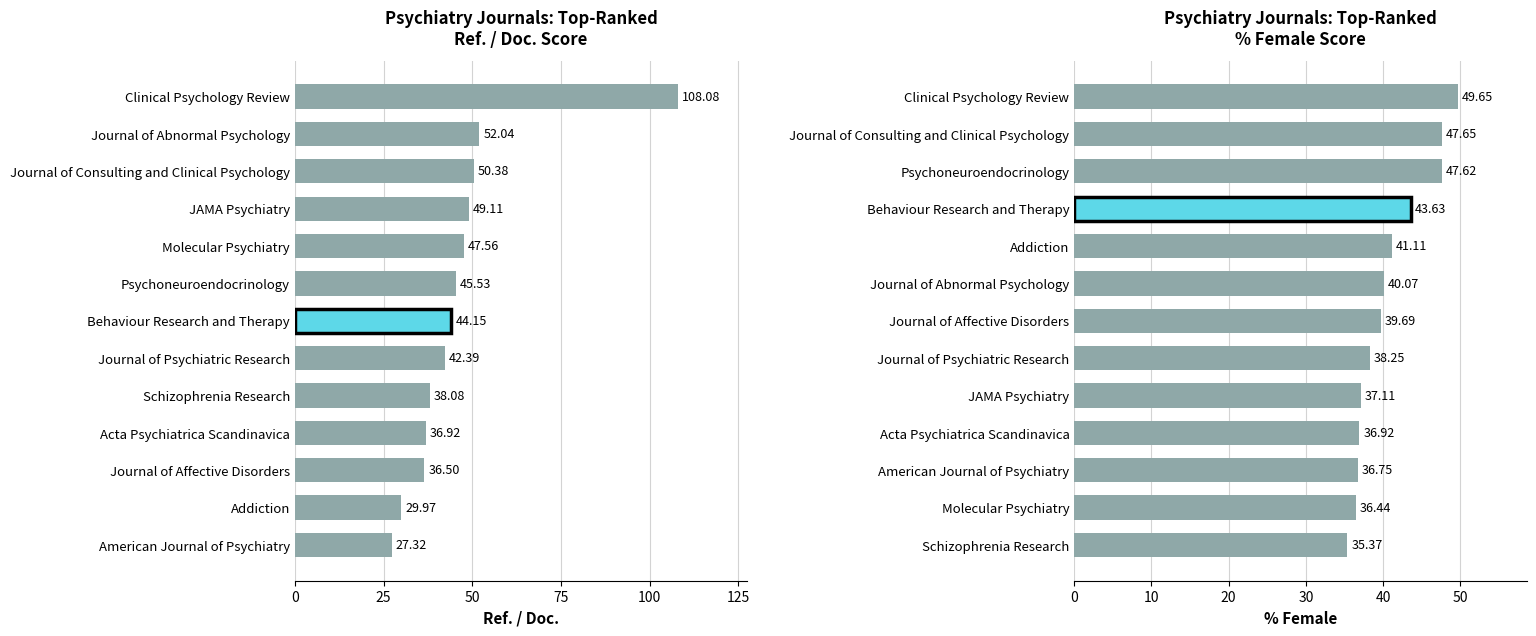

Reading left to right, transcribe all the data shown in this chart.

Ref. / Doc.: 27.3	30.0	36.5	36.9	38.1	42.4	44.1	45.5	47.6	49.1	50.4	52.0	108.1
% Female: 35.4	36.4	36.8	36.9	37.1	38.2	39.7	40.1	41.1	43.6	47.6	47.6	49.6